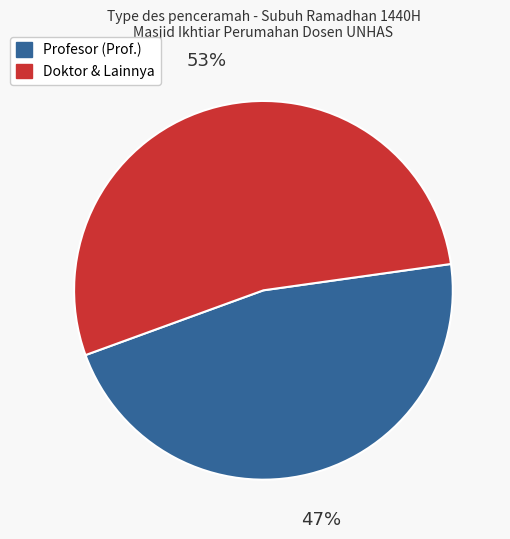

To the nearest percent, what is the average slice percentage?

50%